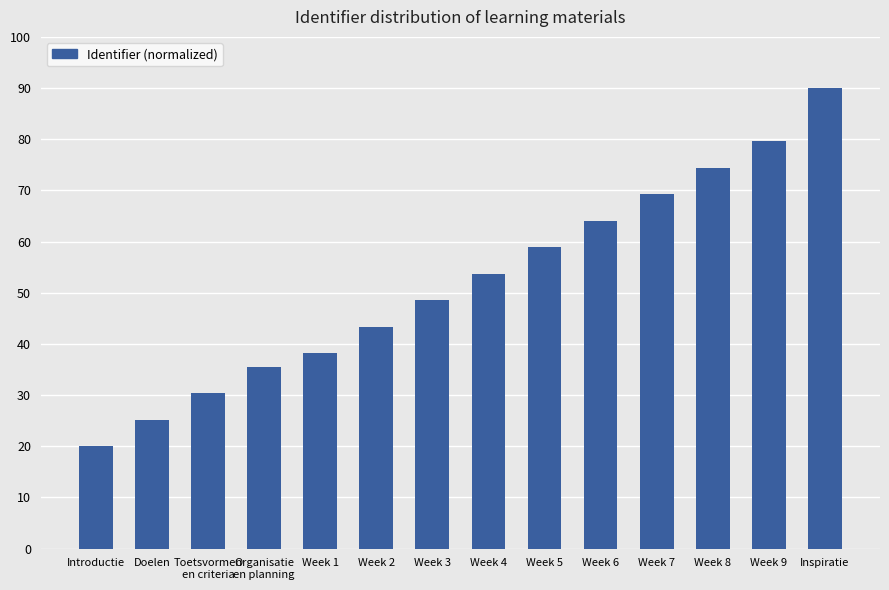

Reading right to left, transcribe all the data shown in this chart.

90.0	79.6	74.4	69.3	64.1	58.9	53.7	48.5	43.3	38.1	35.6	30.4	25.2	20.0